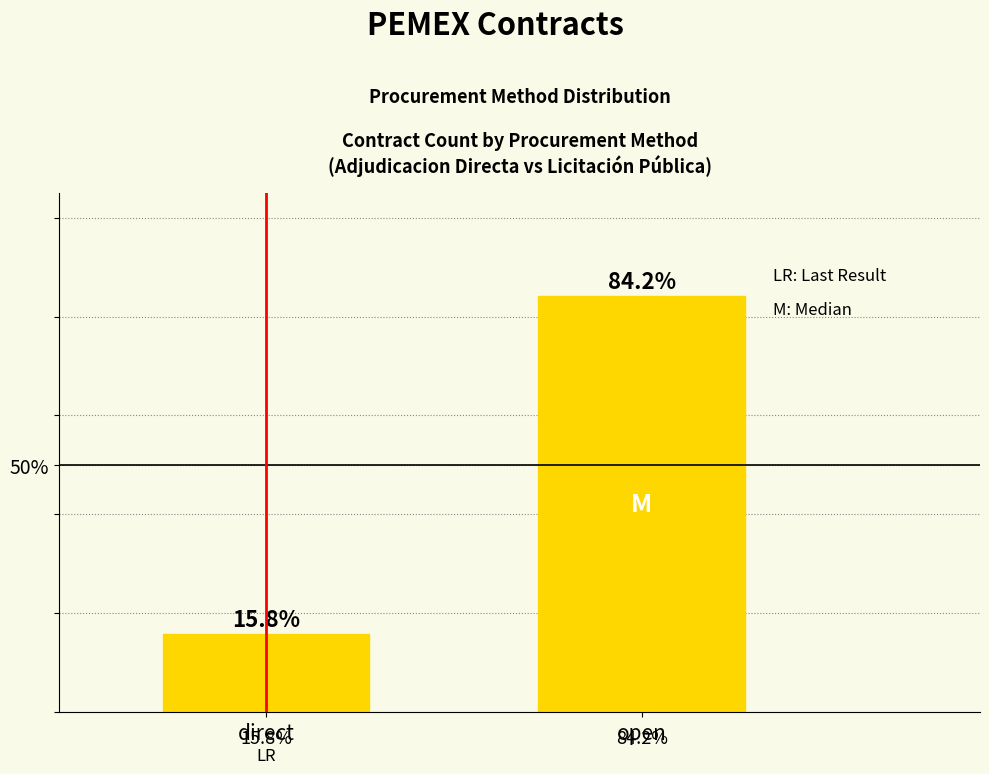

Which label corresponds to the smallest value in the chart?

direct